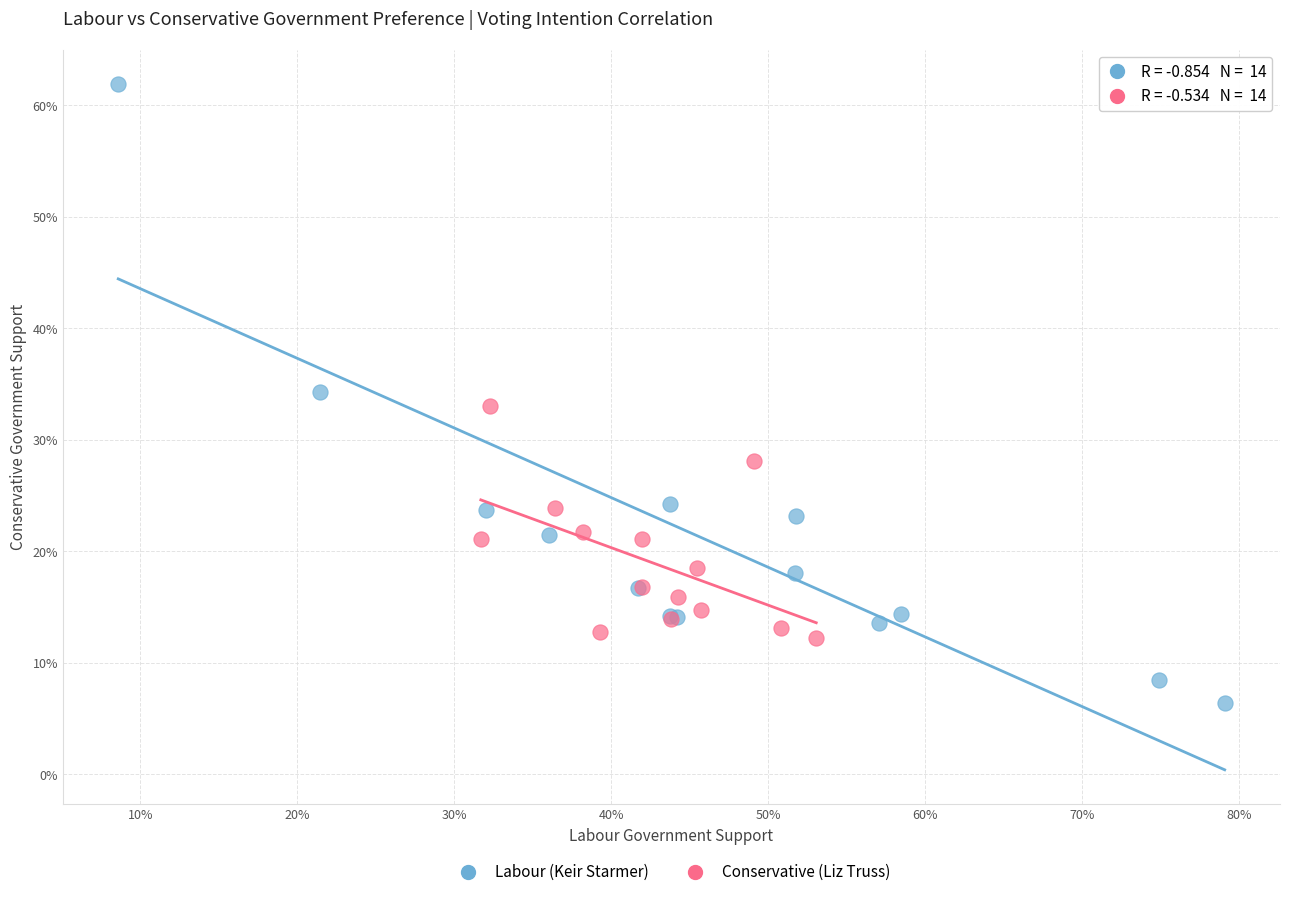

Which series has the widest spread of Y values?

Labour (Keir Starmer)